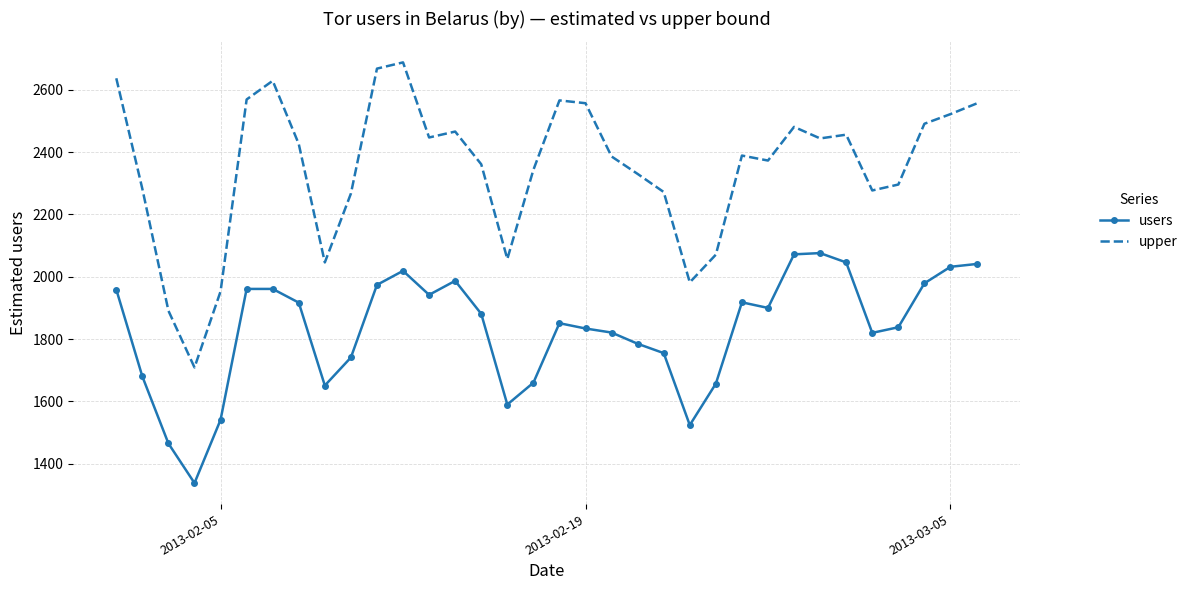

Which series has the largest total across all categories?

upper